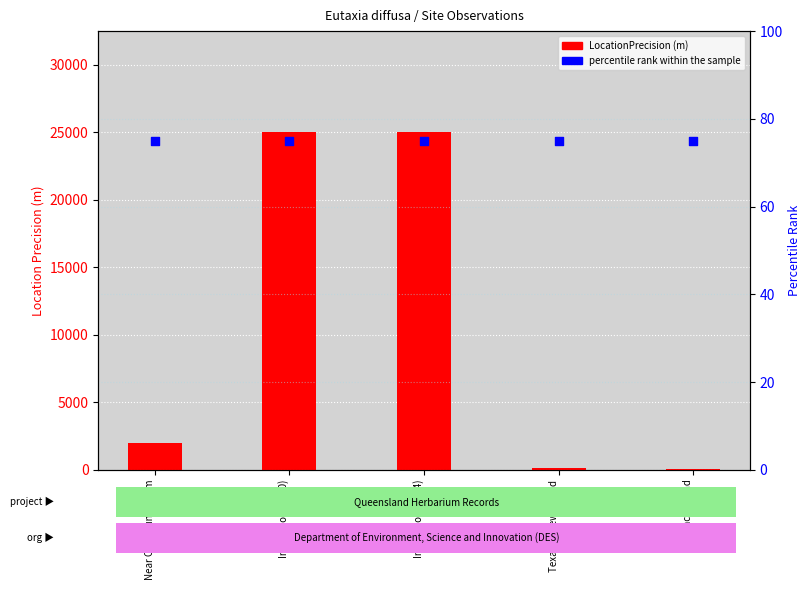

Which series has the largest total across all categories?

LocationPrecision